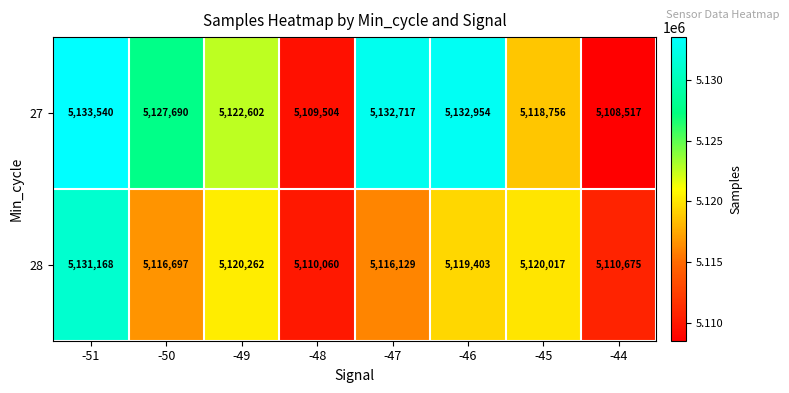

Rank the series by their maximum value, from highest to lowest.

27, 28